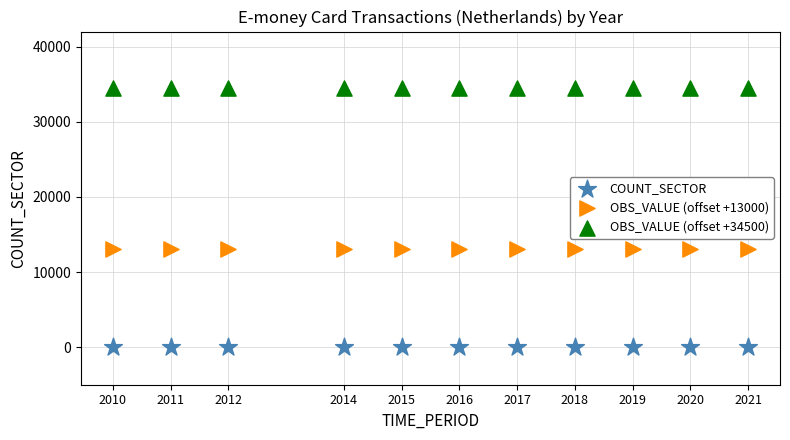

Which series reaches the minimum Y coordinate?

COUNT_SECTOR